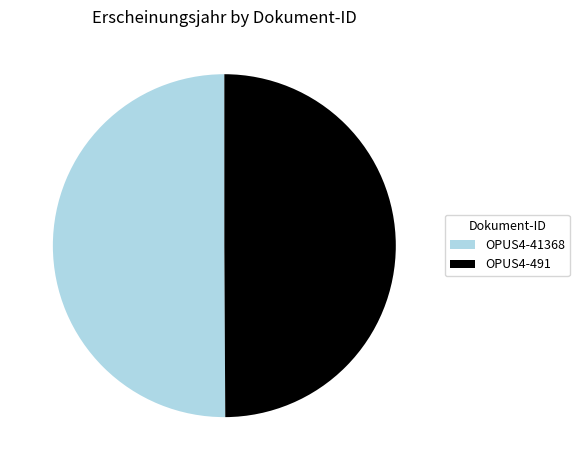

Combined, do OPUS4-491 and OPUS4-41368 account for over 50%?

Yes